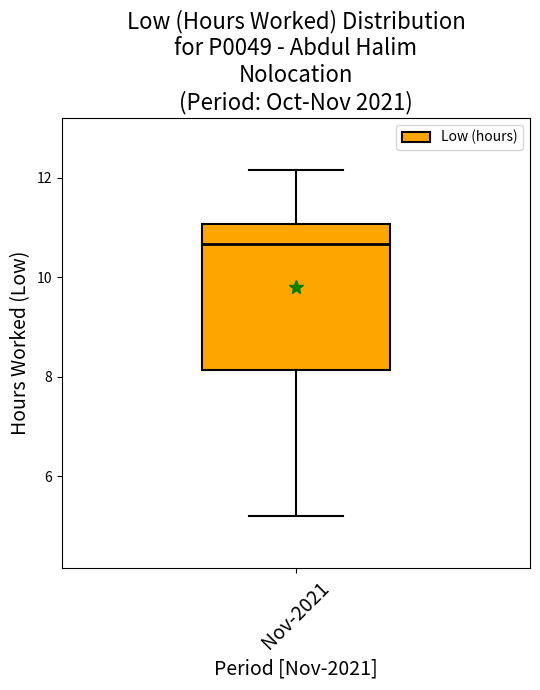

Transcribe this box plot: give where the median line is, the range the box spans, and where the two whiskers end, as read against the y-axis. The values are not printed on the chart, so give them approximately, as read against the axis.

median 10.6, box 8.2 to 11.0, whiskers 5.2 to 12.2